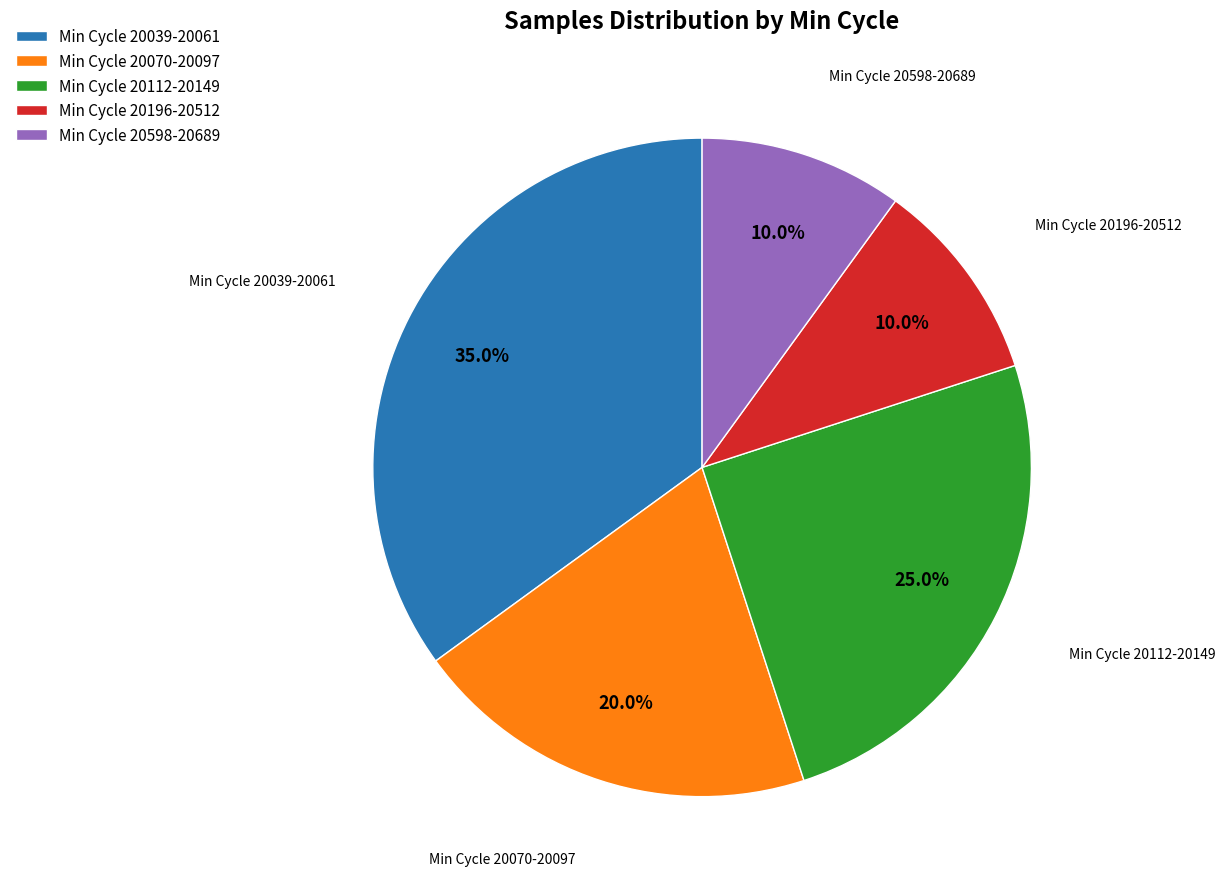

Is there a majority slice in this chart?

No